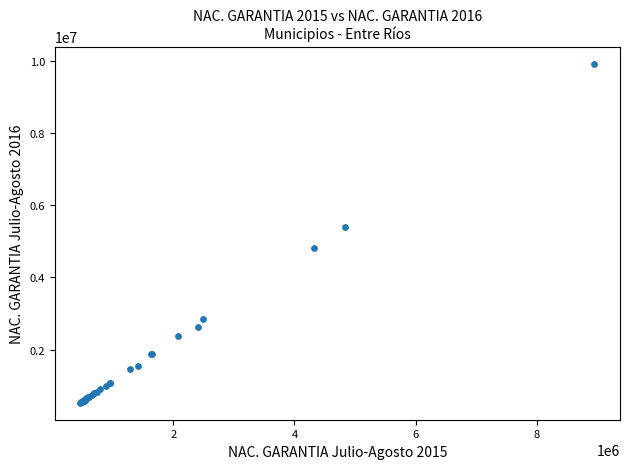

What Y value in the scatter plot is closest to 5225775?

5393589.4